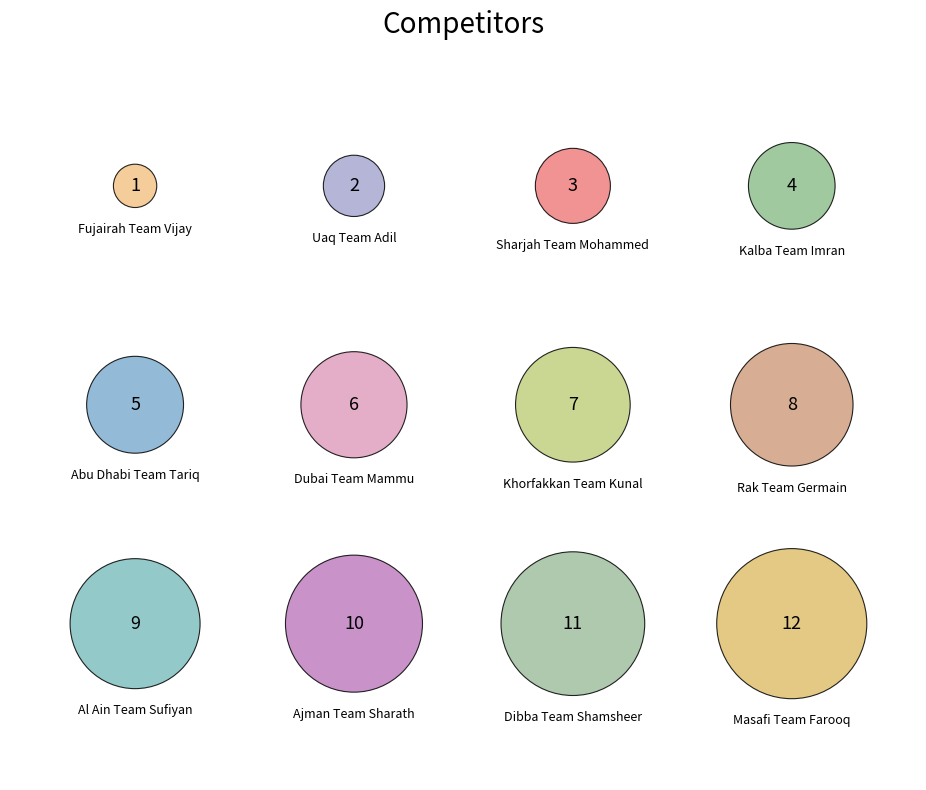

What is the change in value from Khorfakkan Team Kunal to Masafi Team Farooq?

+5